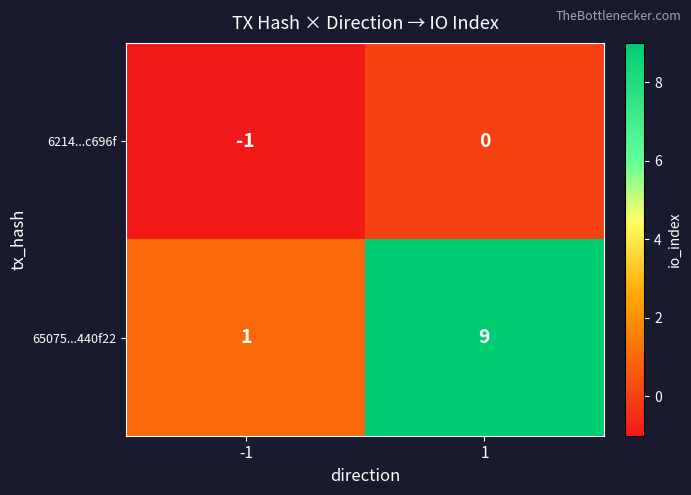

How many data points does each series have?

2